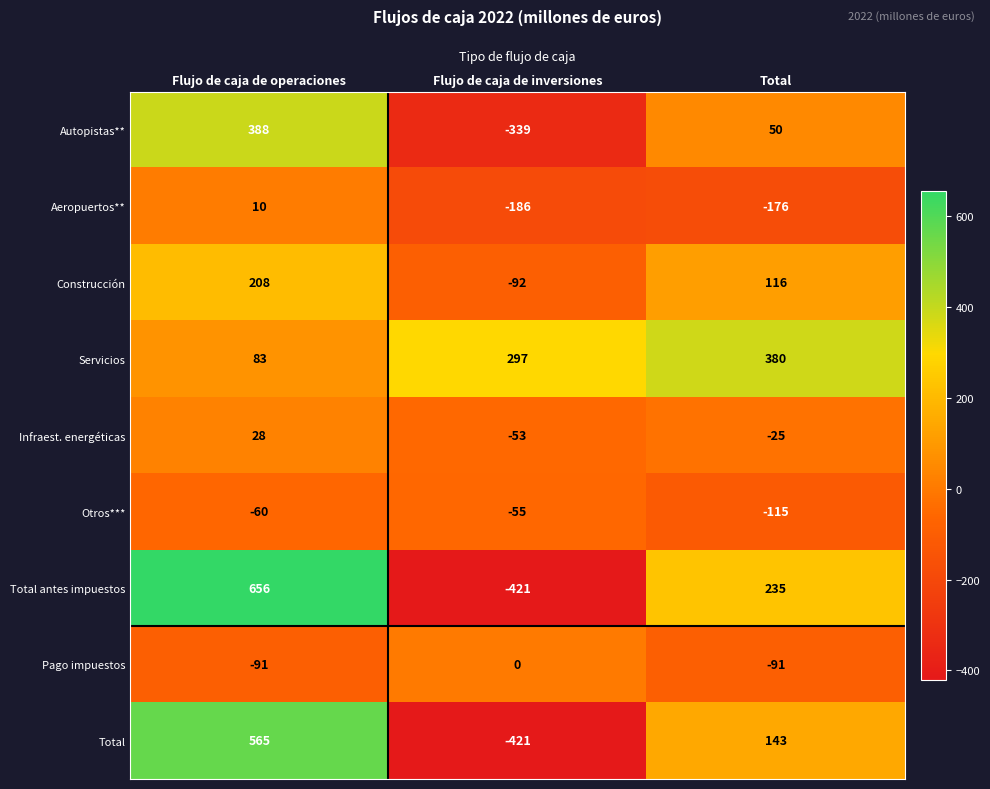

Reading right to left, transcribe all the data shown in this chart.

Autopistas**: Total=50	Flujo de caja de inversiones=-339	Flujo de caja de operaciones=388
Aeropuertos**: Total=-176	Flujo de caja de inversiones=-186	Flujo de caja de operaciones=10
Construcción: Total=116	Flujo de caja de inversiones=-92	Flujo de caja de operaciones=208
Servicios: Total=380	Flujo de caja de inversiones=297	Flujo de caja de operaciones=83
Infraest. energéticas: Total=-25	Flujo de caja de inversiones=-53	Flujo de caja de operaciones=28
Otros***: Total=-115	Flujo de caja de inversiones=-55	Flujo de caja de operaciones=-60
Total antes impuestos: Total=235	Flujo de caja de inversiones=-421	Flujo de caja de operaciones=656
Pago impuestos: Total=-91	Flujo de caja de inversiones=0	Flujo de caja de operaciones=-91
Total: Total=143	Flujo de caja de inversiones=-421	Flujo de caja de operaciones=565